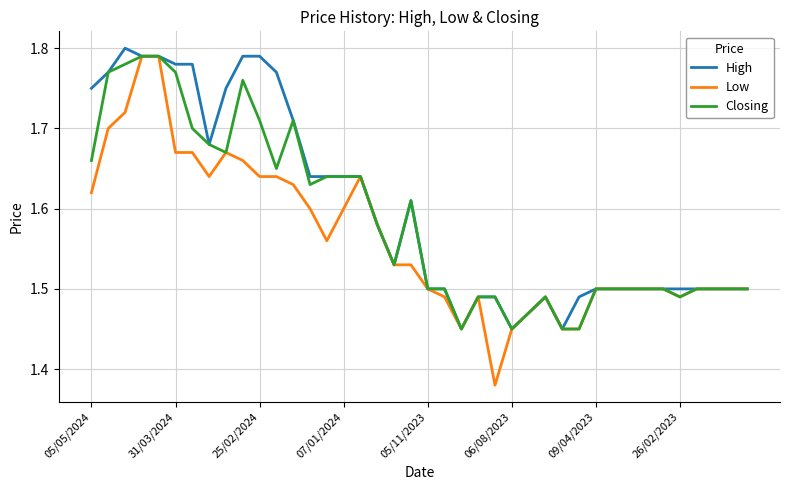

Which series has the widest spread of values?

Low